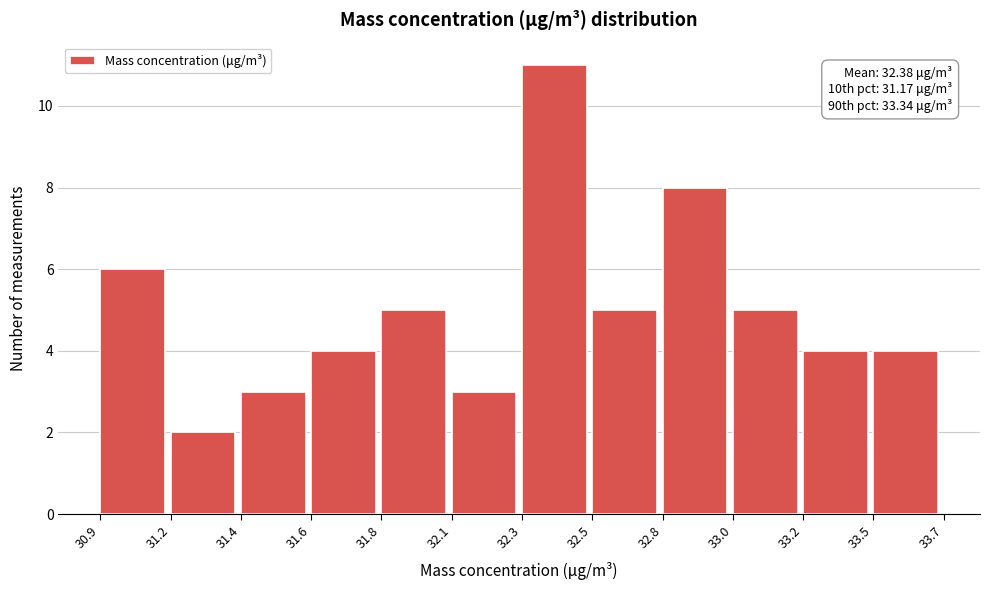

Reading left to right, extract all data points from this chart.

30.9=6	31.2=2	31.4=3	31.6=4	31.8=5	32.1=3	32.3=11	32.5=5	32.8=8	33.0=5	33.2=4	33.5=4